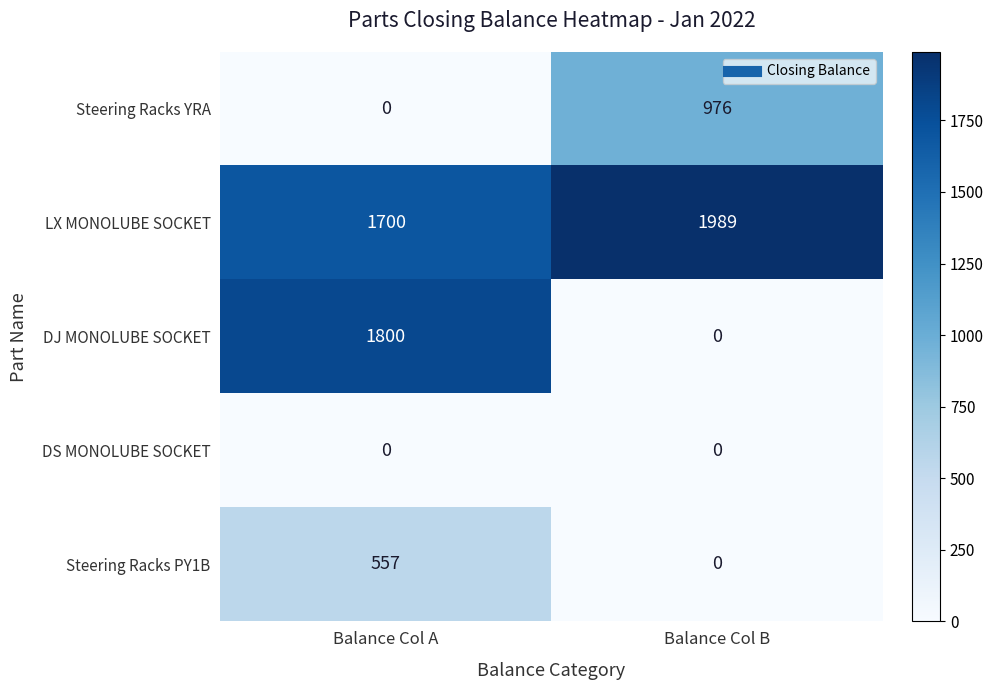

What is the sum of the Steering Racks YRA values at Balance Col A and Balance Col B?

976